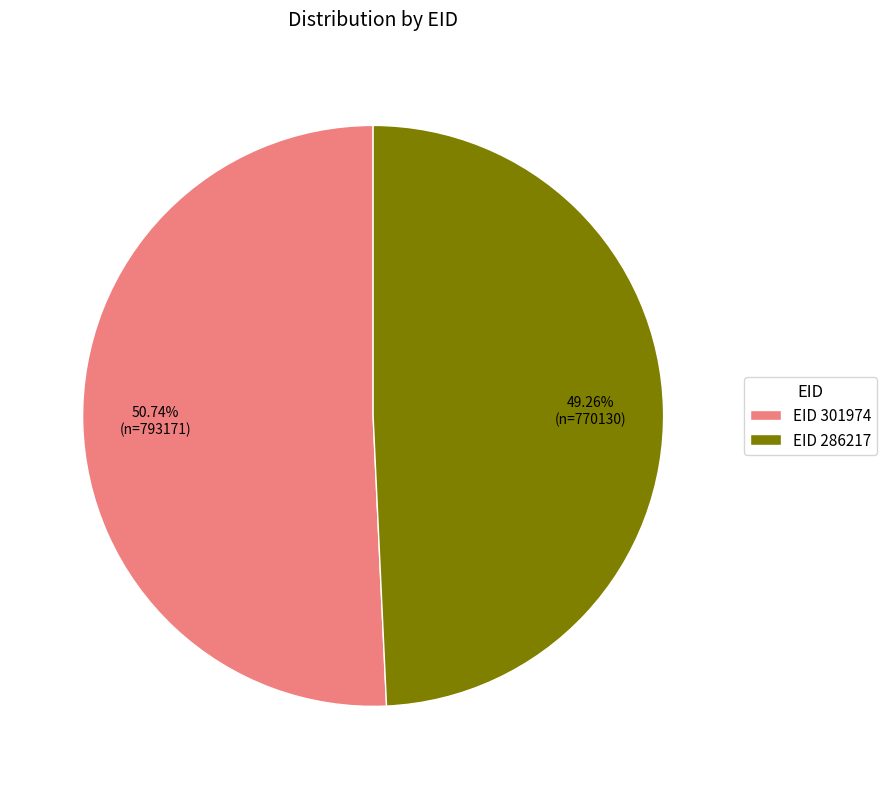

Rank the categories by value from highest to lowest.

EID 301974, EID 286217